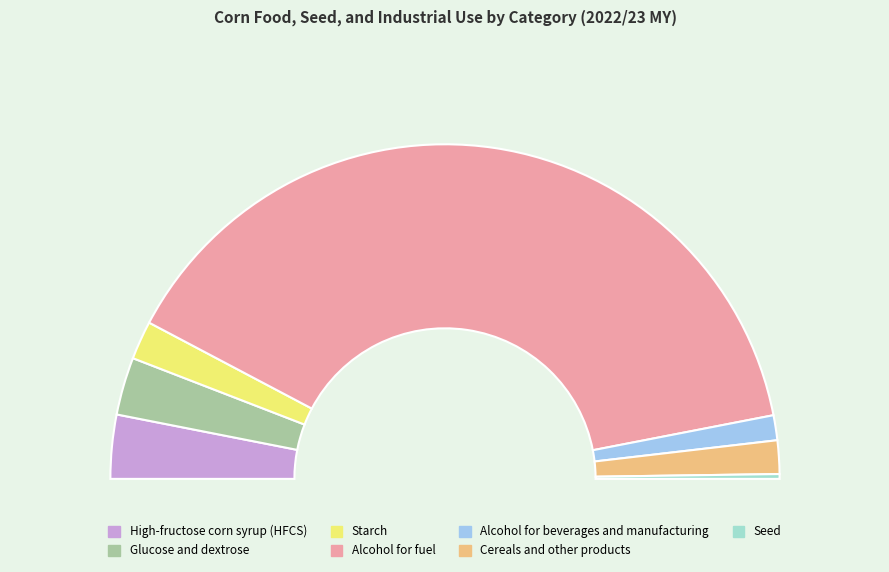

Which slice is the largest?

Alcohol for fuel